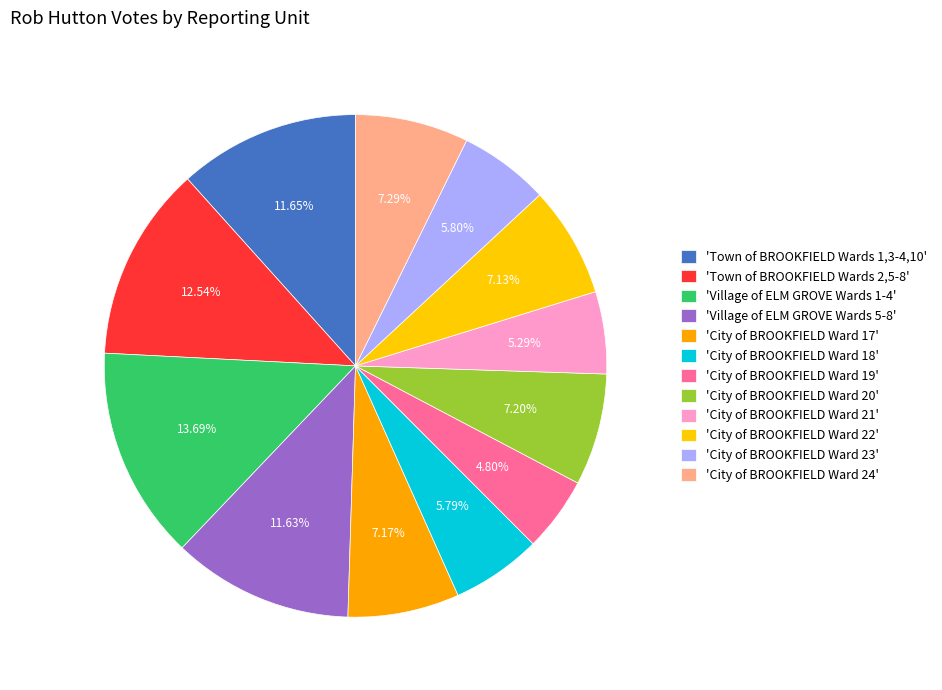

Which category has the smallest portion of the pie?

City of BROOKFIELD Ward 19